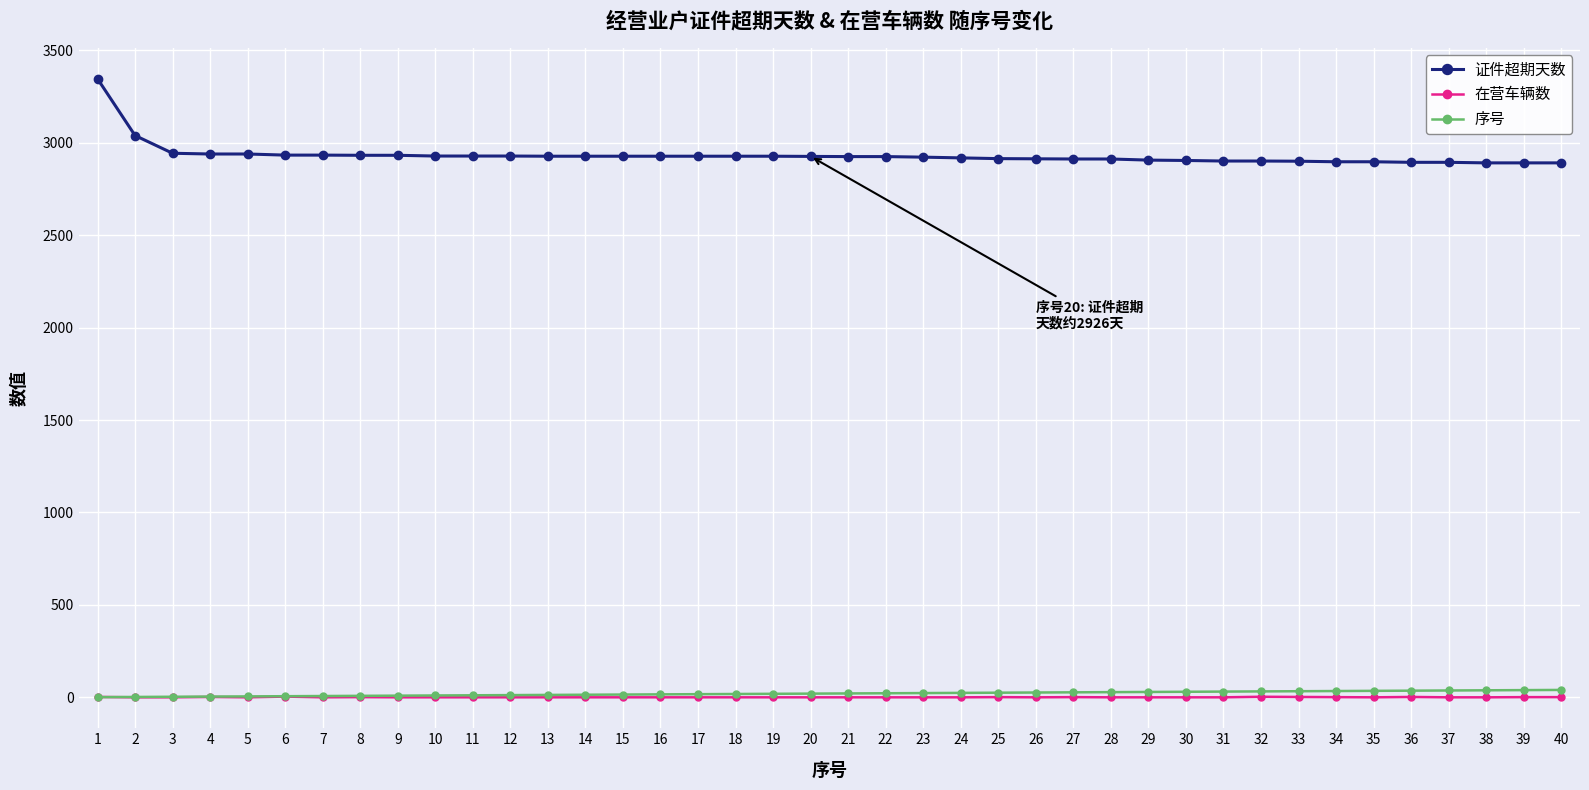

What is the minimum value for 证件超期天数?

2891